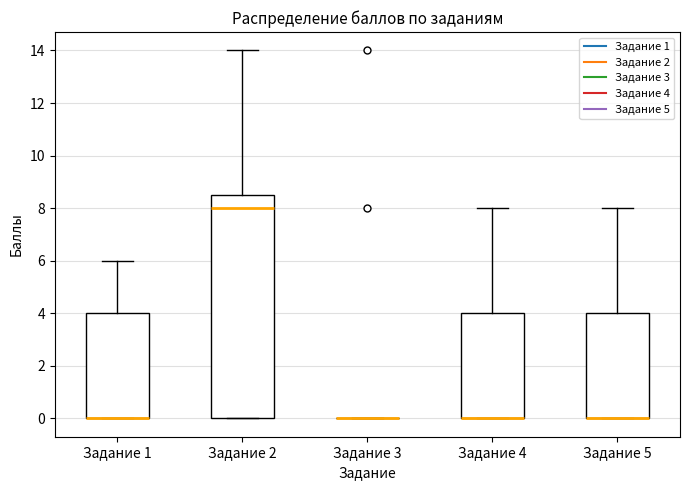

Where is the lower edge of the box for Задание 5 on the y-axis? The values are not printed on the chart, so give them approximately, as read against the axis.

0.0